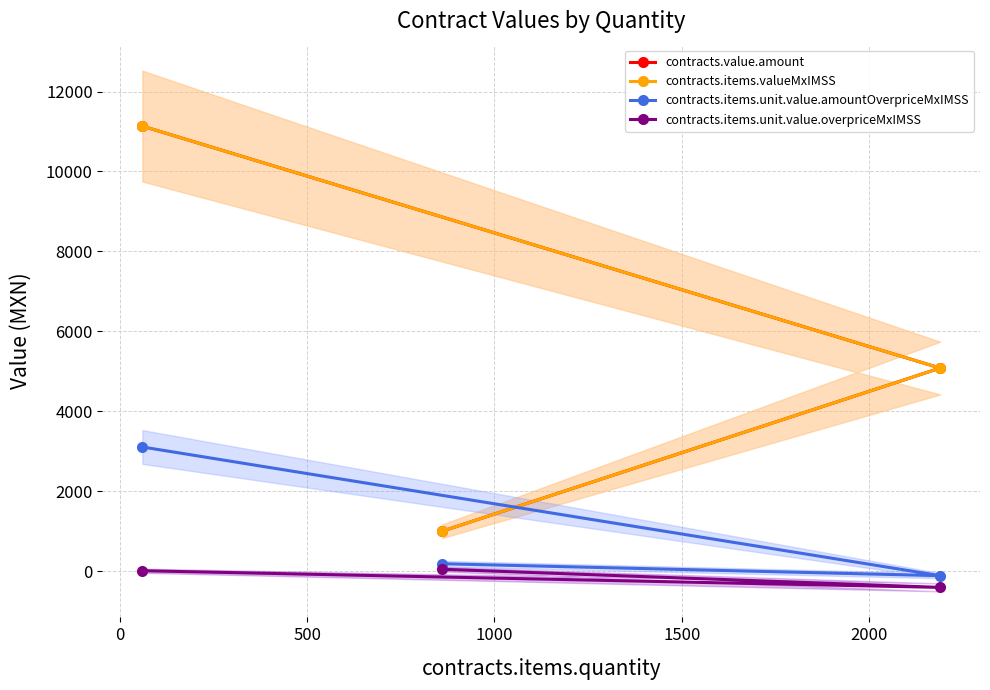

What is the difference between the maximum and minimum values in the contracts.value.amount series?

10138.4